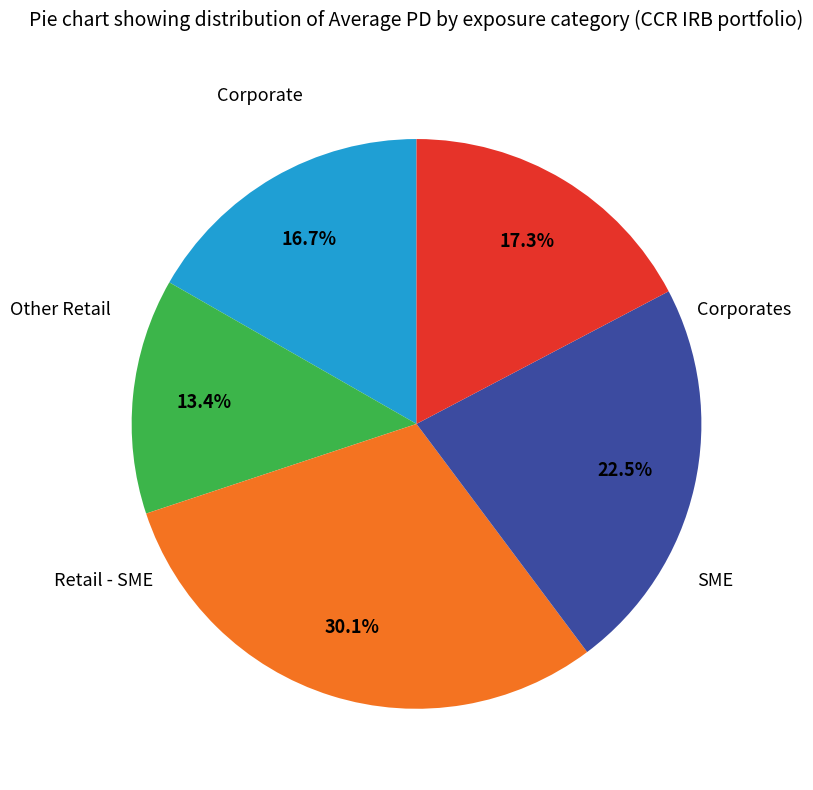

Is there a majority slice in this chart?

No